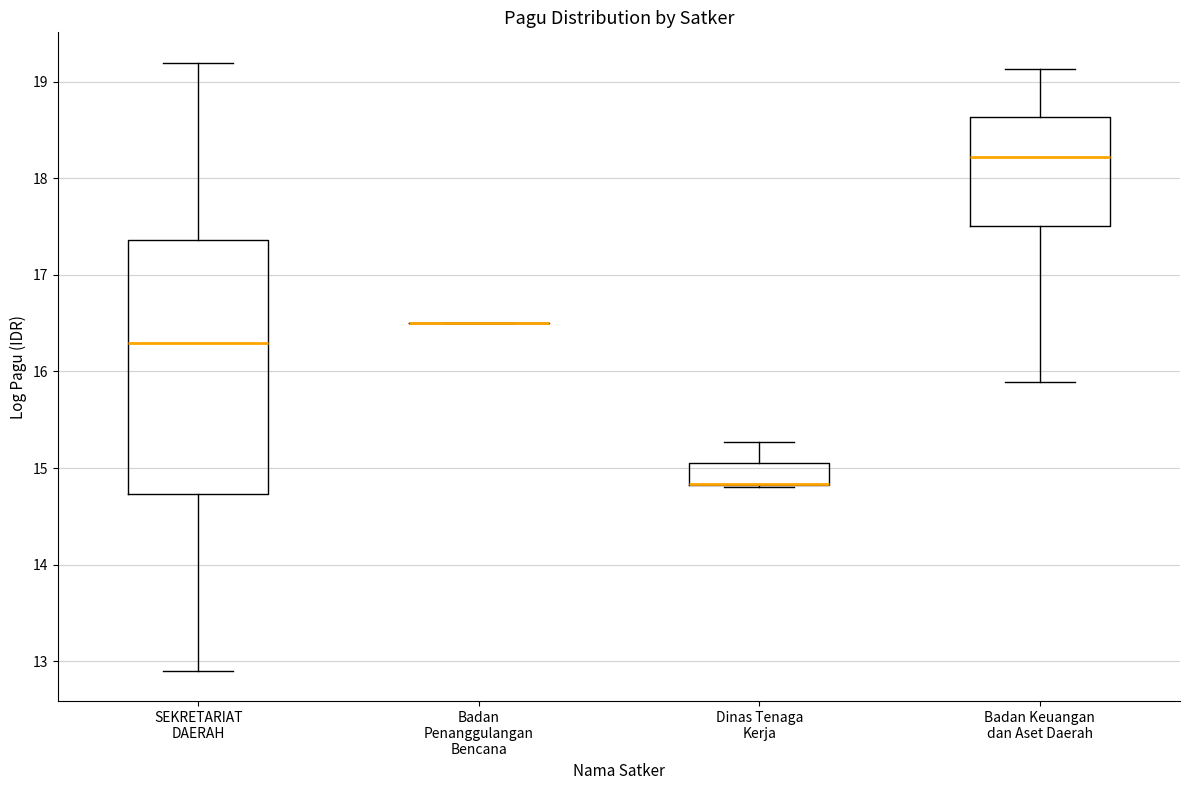

Where does the lower whisker of the box for SEKRETARIAT DAERAH end on the y-axis? The values are not printed on the chart, so give them approximately, as read against the axis.

12.9